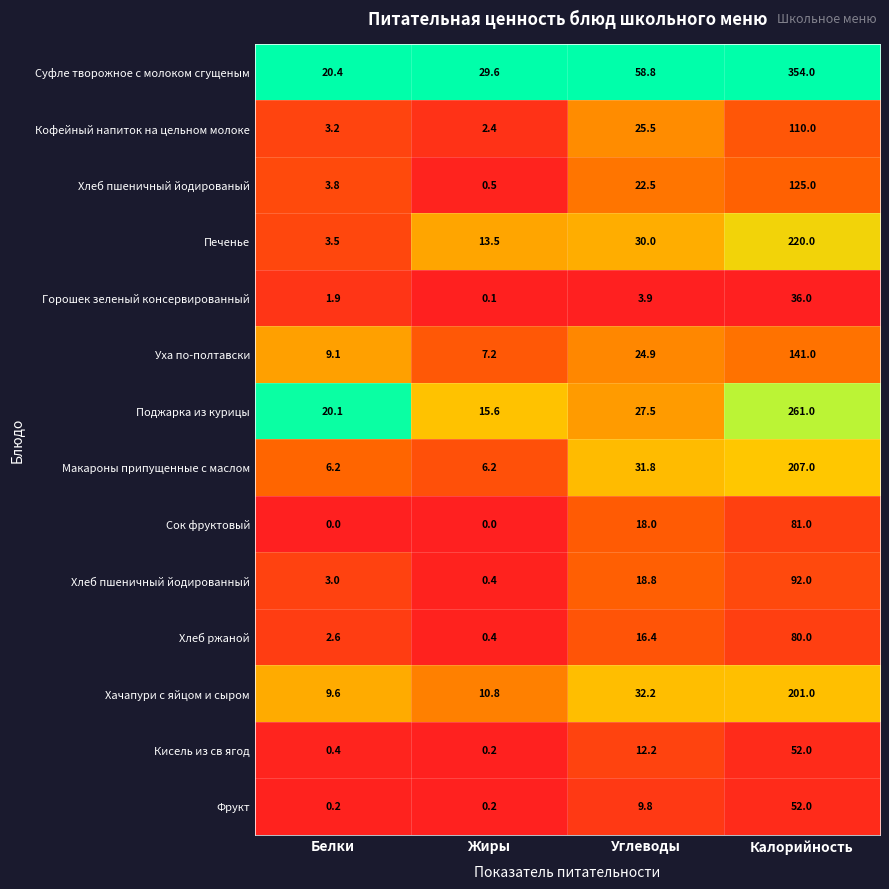

What is the average value of the Кисель из св ягод series?

16.2